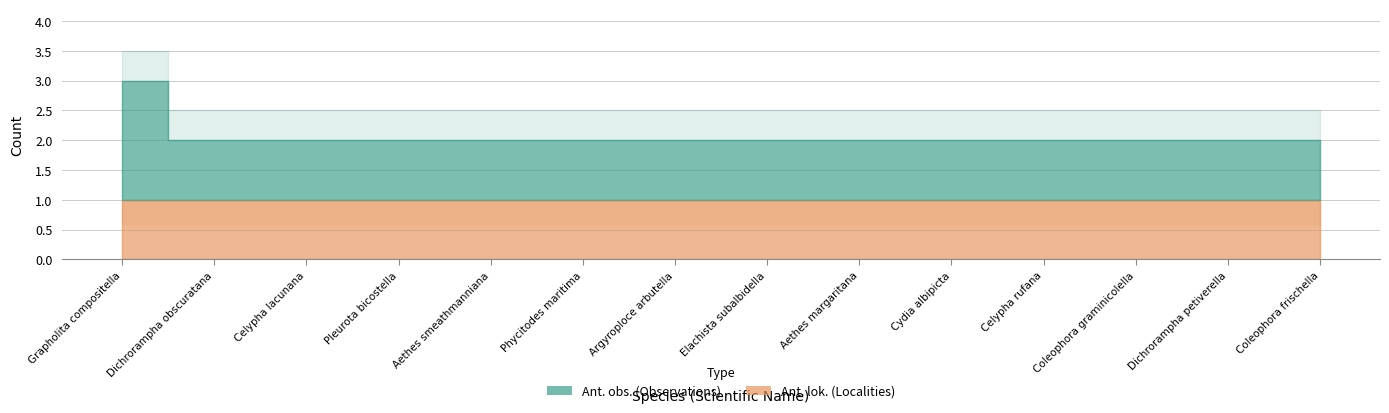

True or false: Ant. obs. and Ant. lok. intersect in this chart.

False